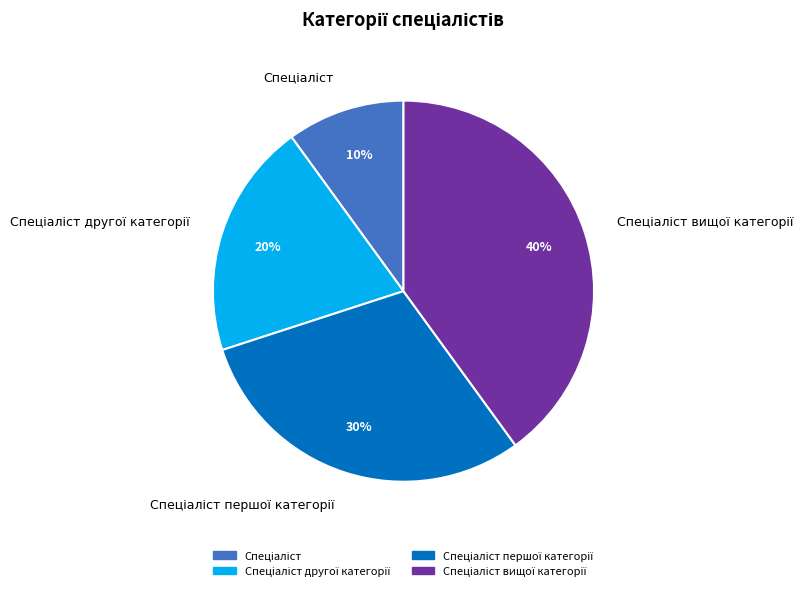

To the nearest percent, what is the difference between the largest and smallest slice percentages?

30%